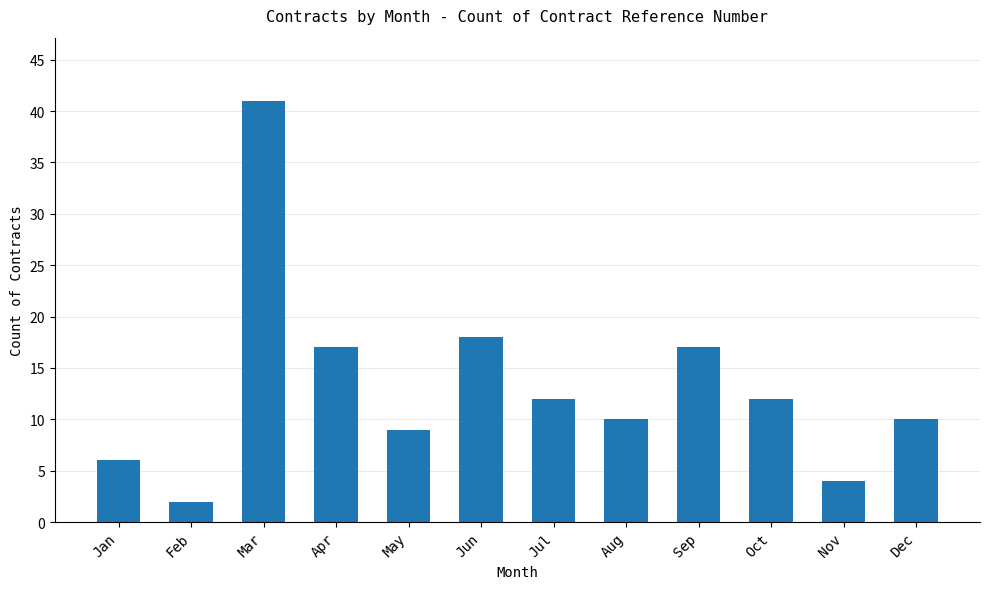

How many data points are less than 12?

6